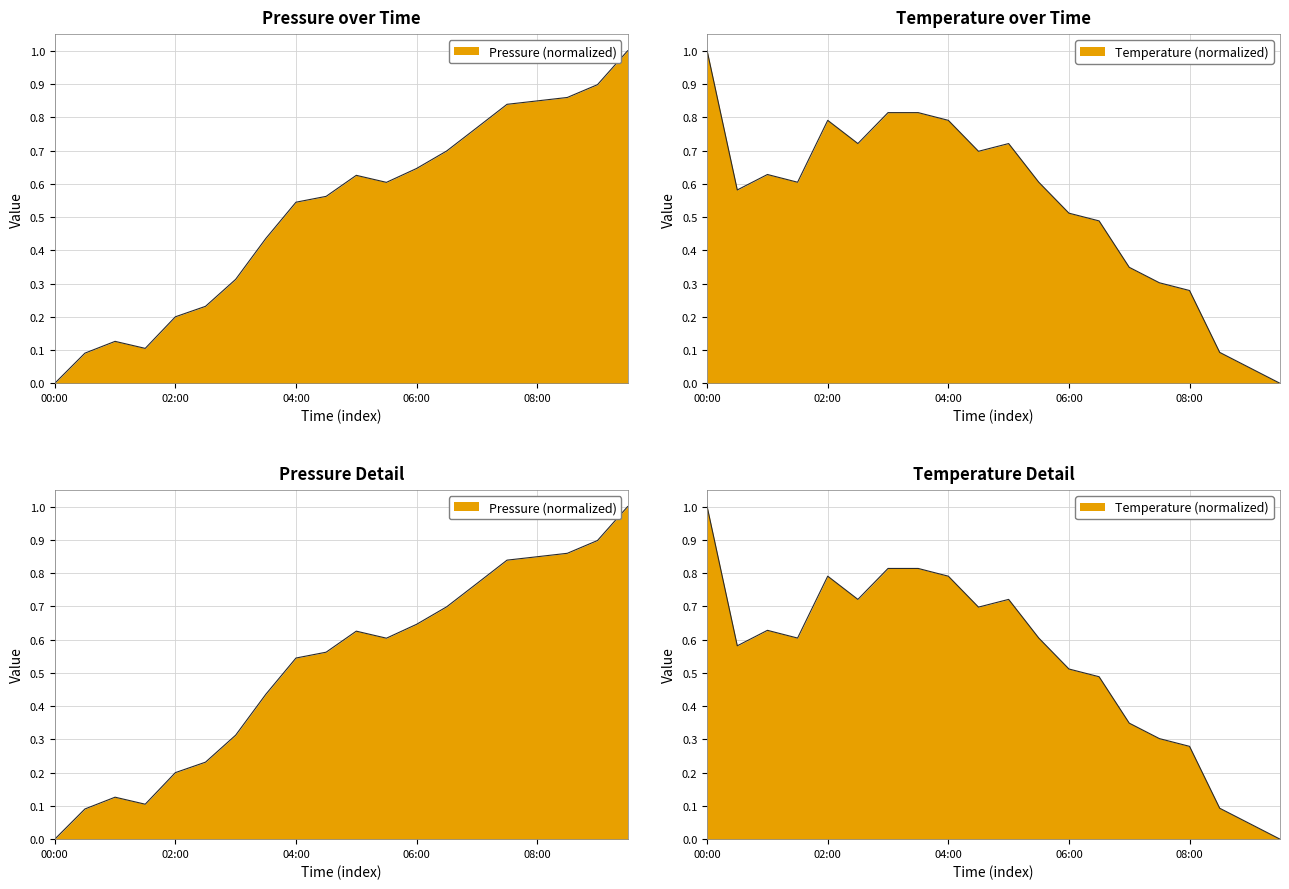

Which has a higher value, 06:00 or 07:00?

07:00